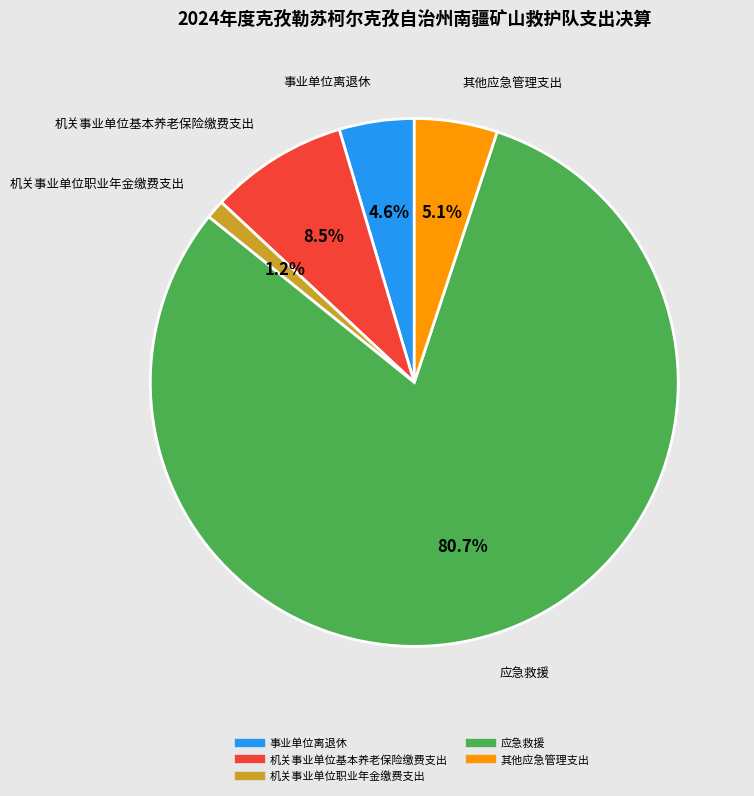

Does 机关事业单位基本养老保险缴费支出 represent more than half of the total?

No